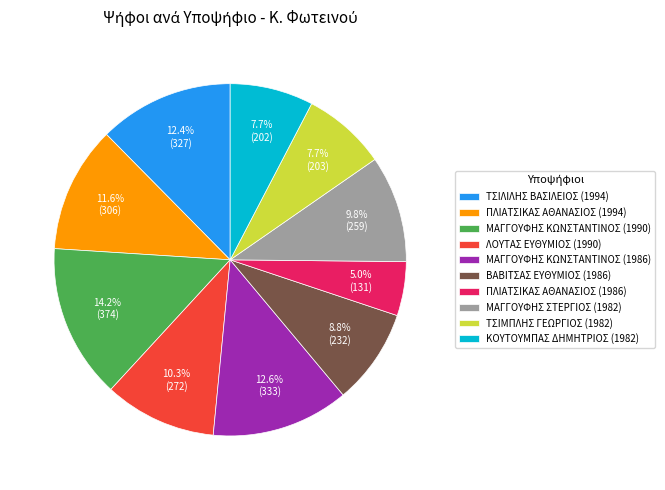

What percentage do ΜΑΓΓΟΥΦΗΣ ΣΤΕΡΓΙΟΣ (1982) and ΜΑΓΓΟΥΦΗΣ ΚΩΝΣΤΑΝΤΙΝΟΣ (1986) together represent?

22.4%